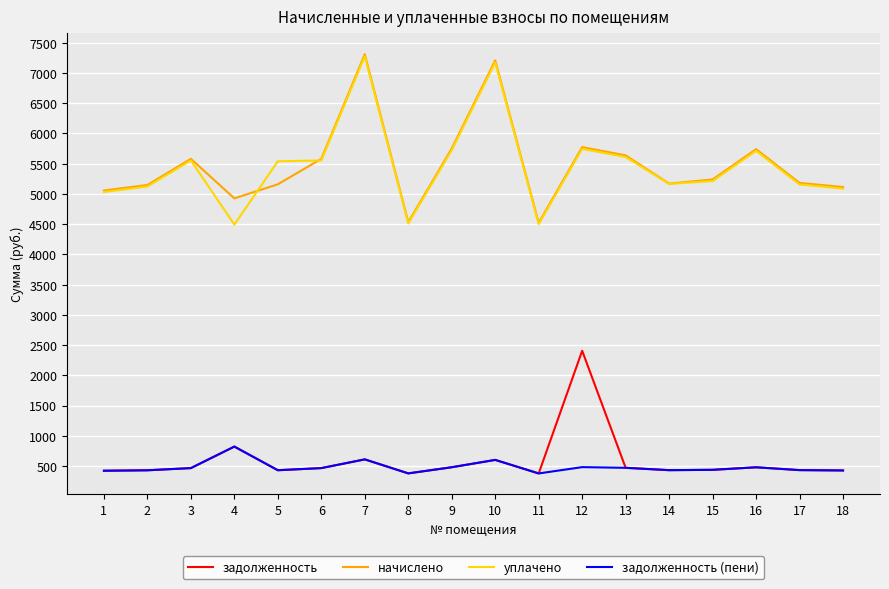

The value of задолженность at 1 is 421.4. True or false?

True